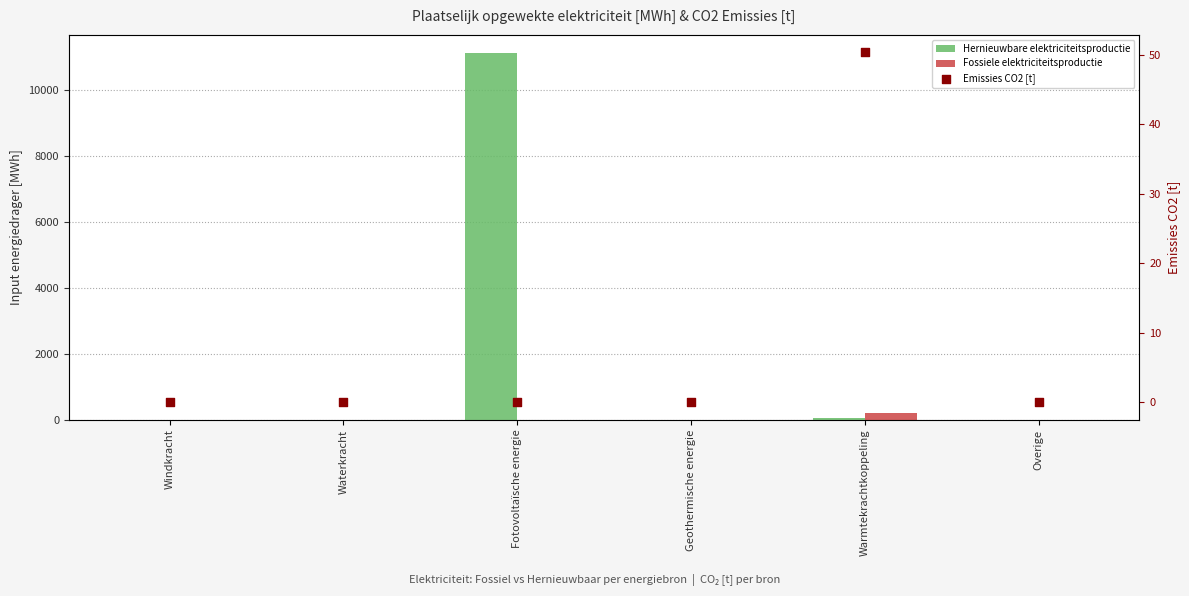

What are all the series names shown in the legend?

Hernieuwbare elektriciteitsproductie, Fossiele elektriciteitsproductie, Emissies CO2 [t]